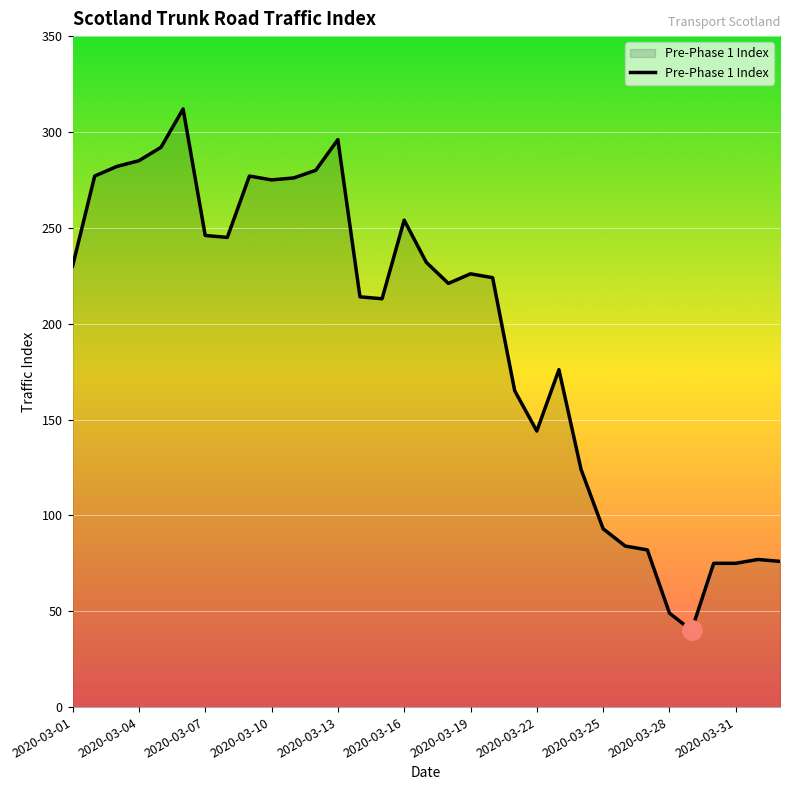

True or false: the data has more than 2 interior local peaks.

True